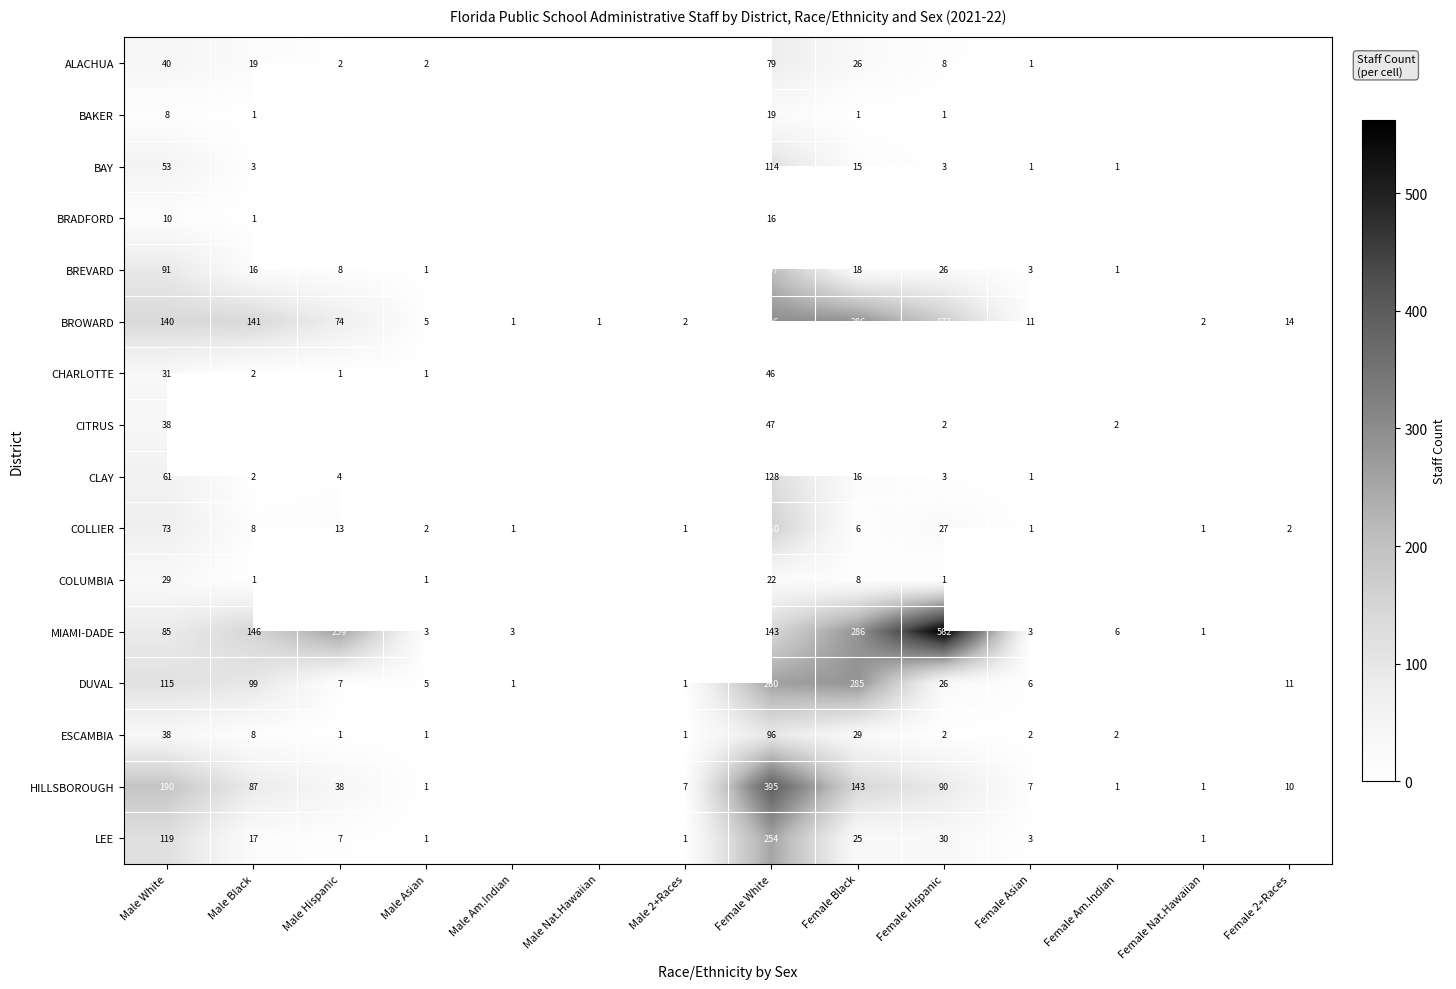

The value of LEE at Female White is 136. True or false?

False